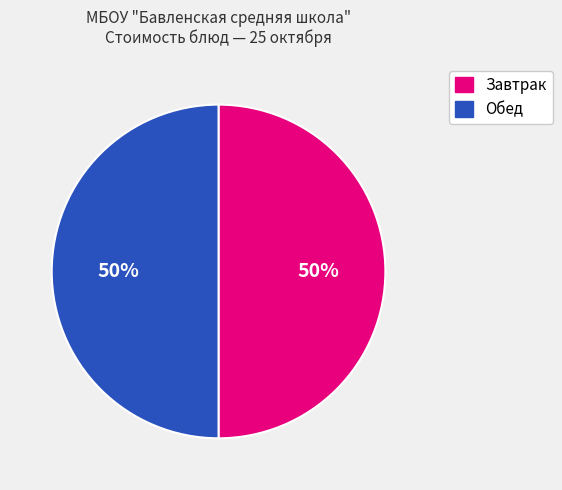

To the nearest percent, what is the average slice percentage?

50%